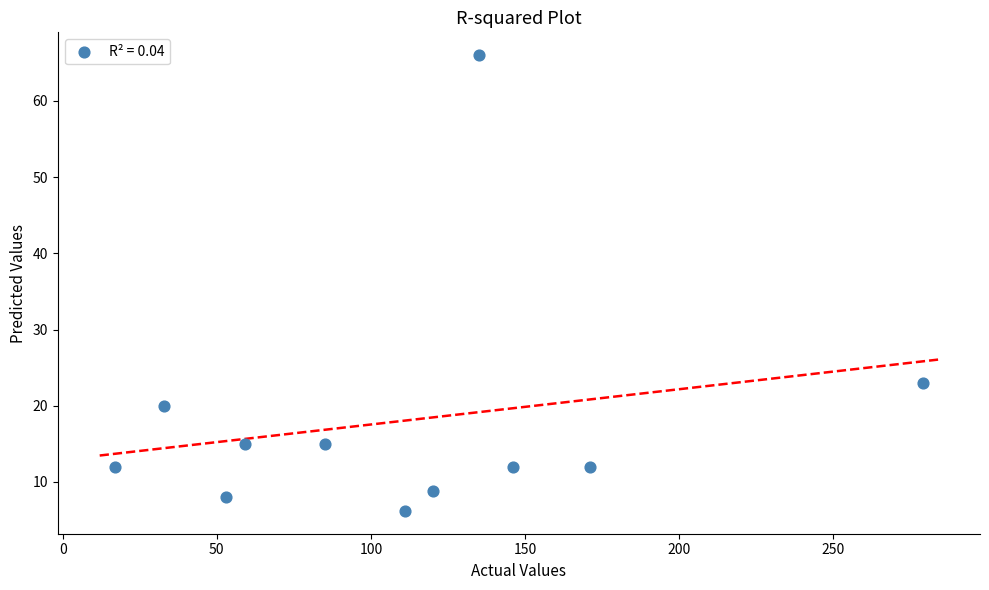

What Y value in the scatter plot is closest to 36?

23.0